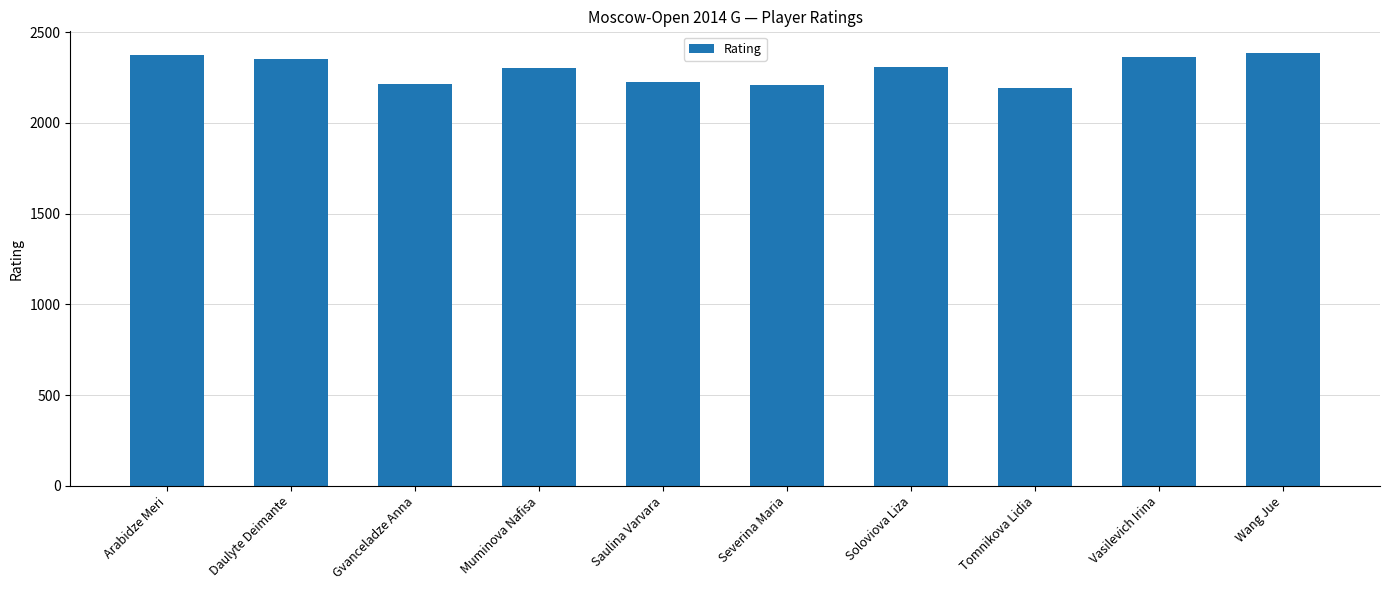

What is the sum of the values at Wang Jue and Gvanceladze Anna?

4603